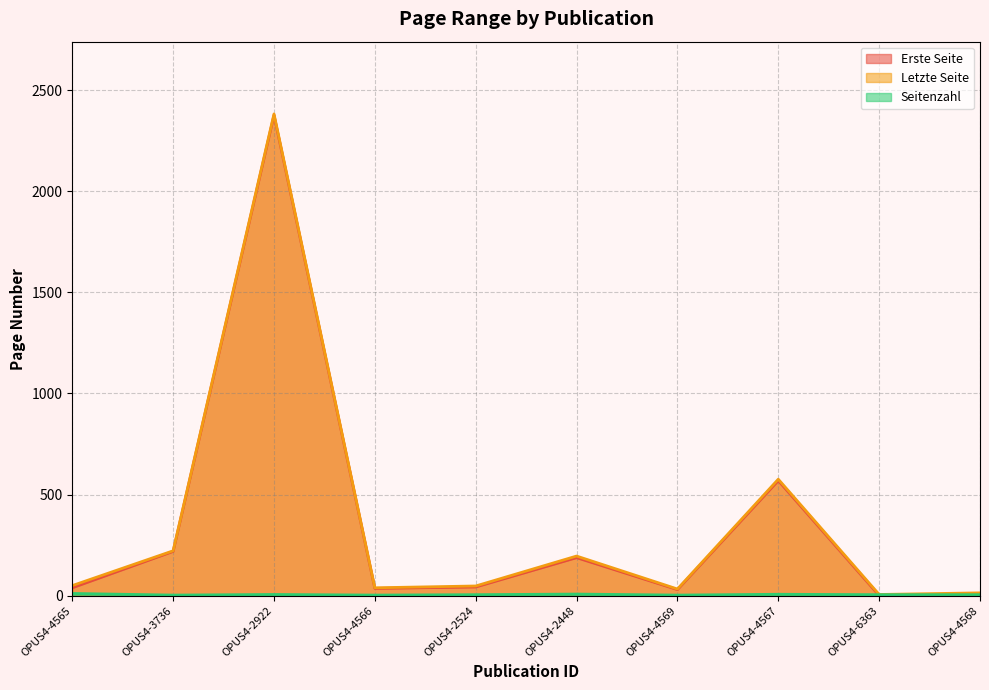

True or false: Seitenzahl and Letzte Seite cross at least once.

False